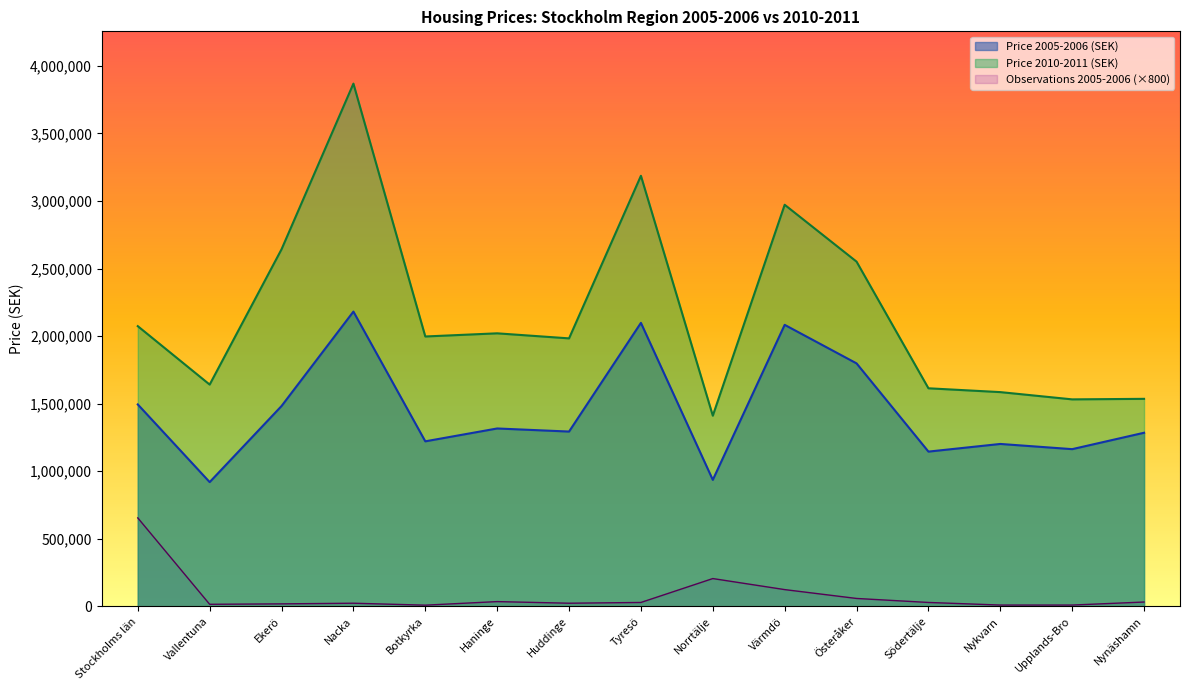

How many distinct data groups are displayed?

3